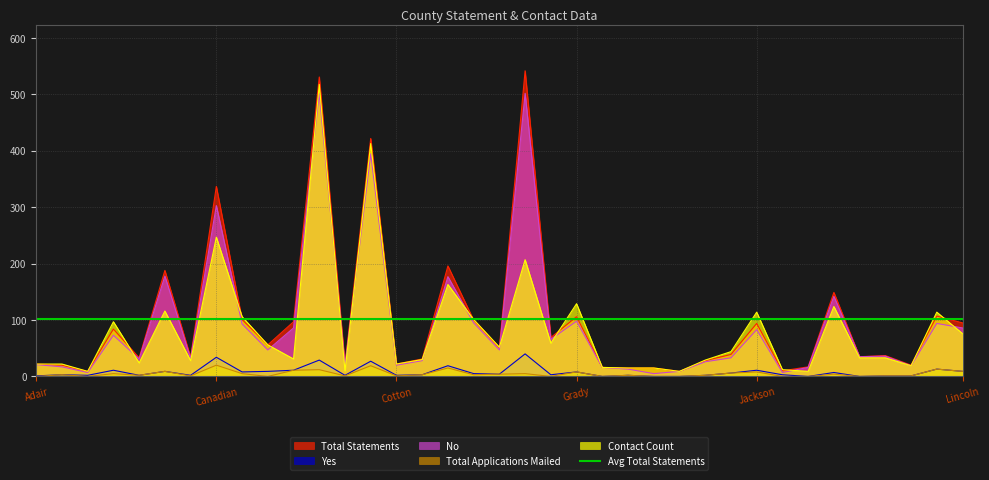

True or false: Total Statements and No intersect in this chart.

False